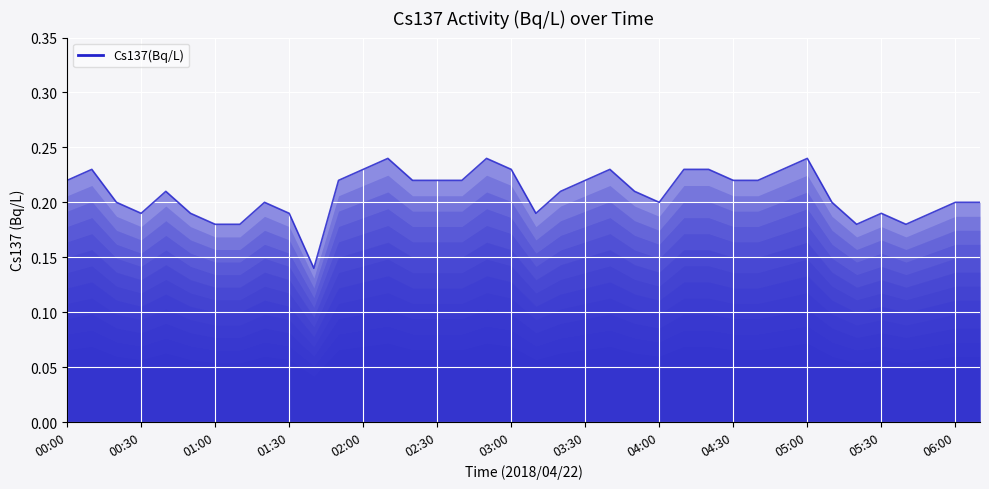

Does the chart display data point markers on the line(s)?

No